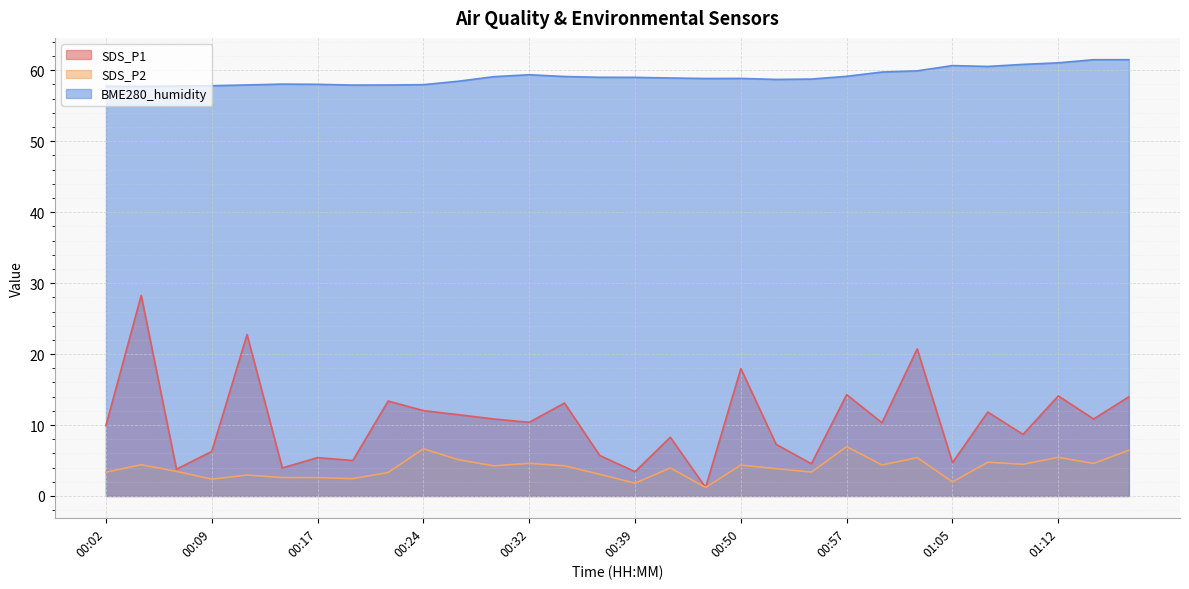

Reading left to right, transcribe all the data shown in this chart.

SDS_P1: 9.9	28.3	3.8	6.3	22.8	4.0	5.4	5.0	13.4	12.0	11.4	10.8	10.4	13.1	5.7	3.4	8.3	1.2	17.9	7.3	4.5	14.3	10.3	20.7	4.7	11.8	8.7	14.1	10.8	14.0
SDS_P2: 3.4	4.4	3.5	2.4	3.0	2.6	2.6	2.5	3.3	6.7	5.1	4.2	4.6	4.2	3.0	1.8	4.0	1.2	4.3	3.9	3.4	7.0	4.4	5.4	2.0	4.8	4.5	5.5	4.6	6.5
BME280_humidity: 57.8	57.7	57.8	57.8	57.9	58.0	58.0	57.9	57.9	58.0	58.5	59.1	59.4	59.1	59.0	59.0	58.9	58.8	58.9	58.7	58.8	59.1	59.8	59.9	60.7	60.5	60.8	61.0	61.5	61.5